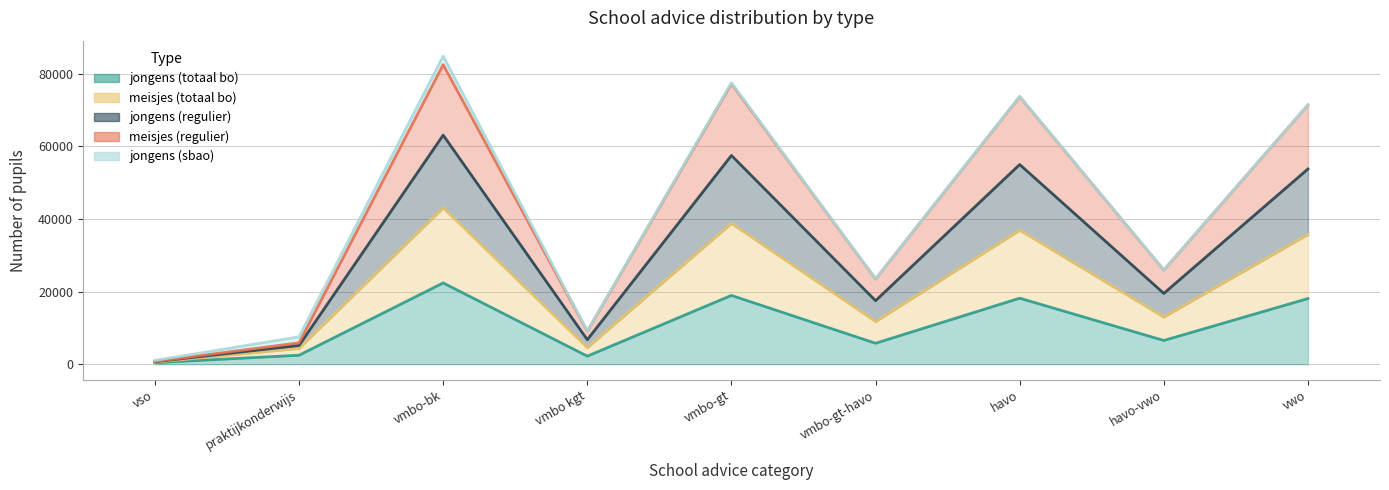

True or false: jongens (totaal bo) and jongens (regulier) cross at least once.

False